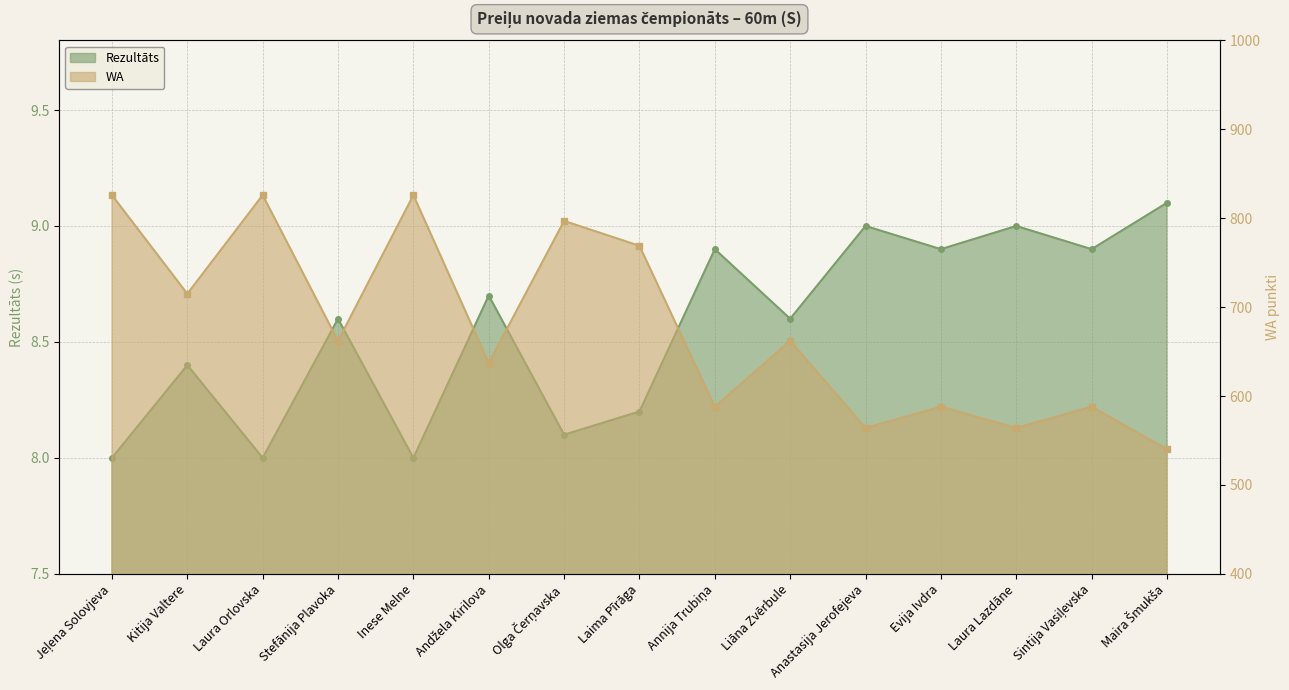

What are all the series names shown in the legend?

Rezultāts, WA